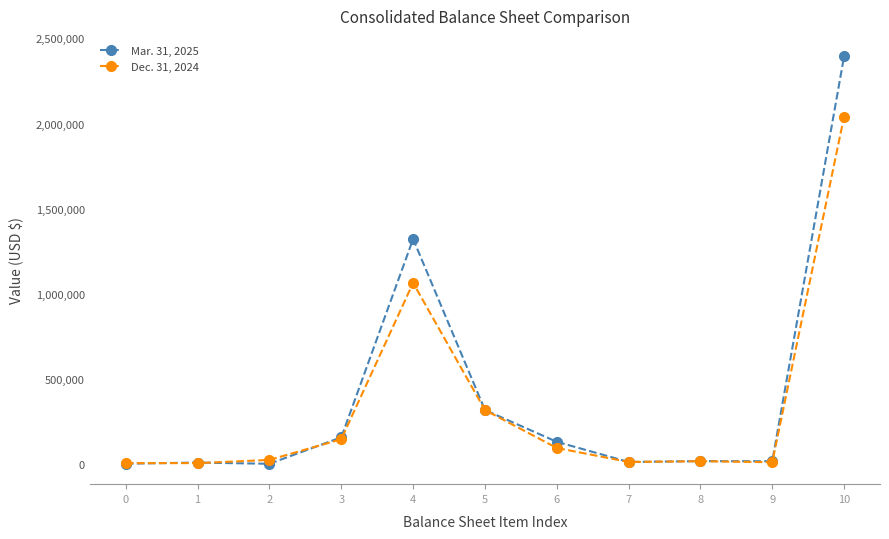

What is the value of the Dec. 31, 2024 point at the 1st from the left?

5384